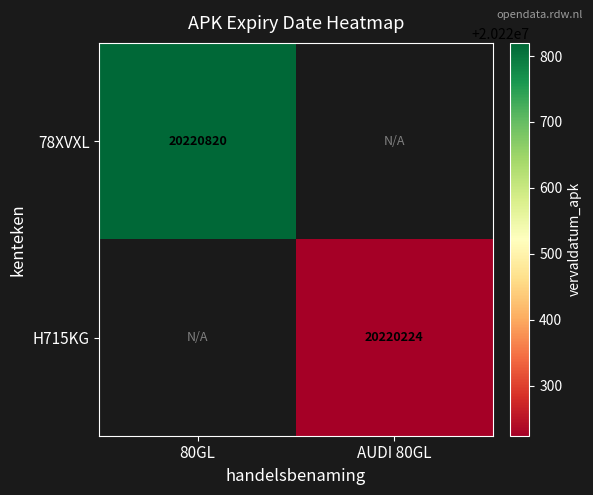

Between AUDI 80GL and 80GL, which is larger?

80GL